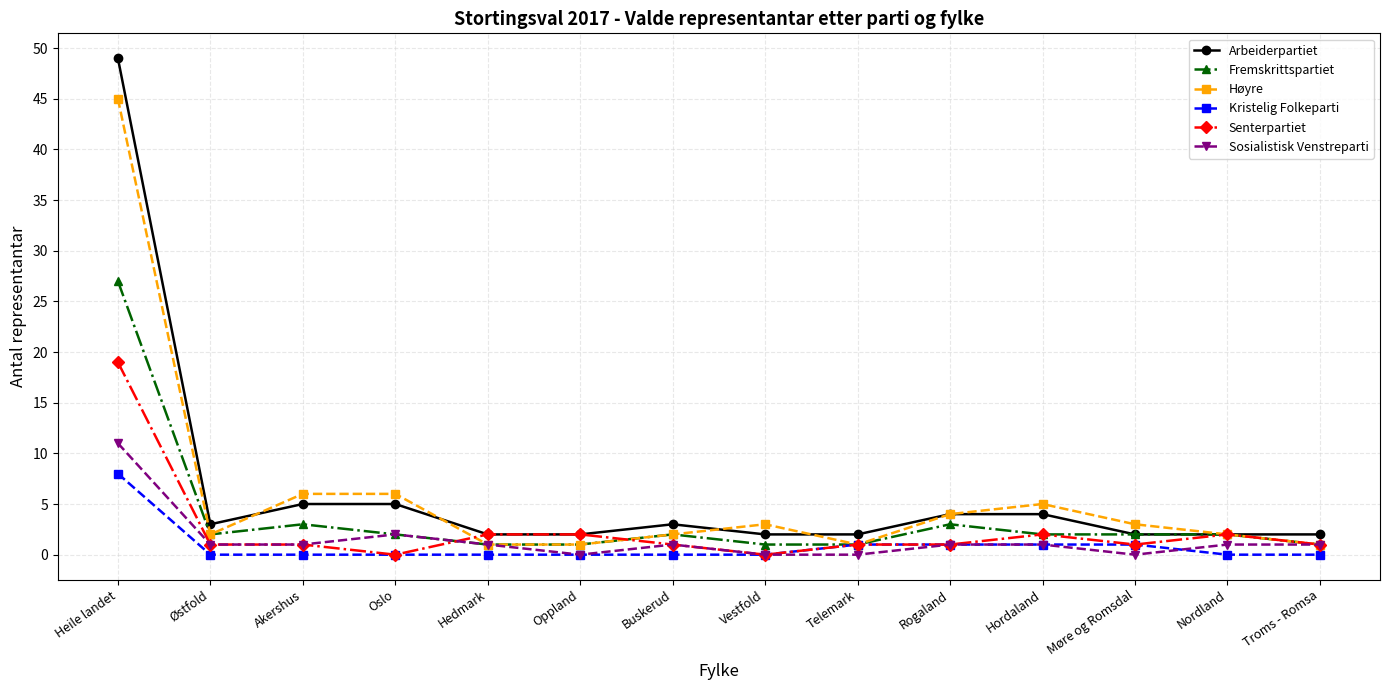

At which label does Arbeiderpartiet reach its peak?

Heile landet